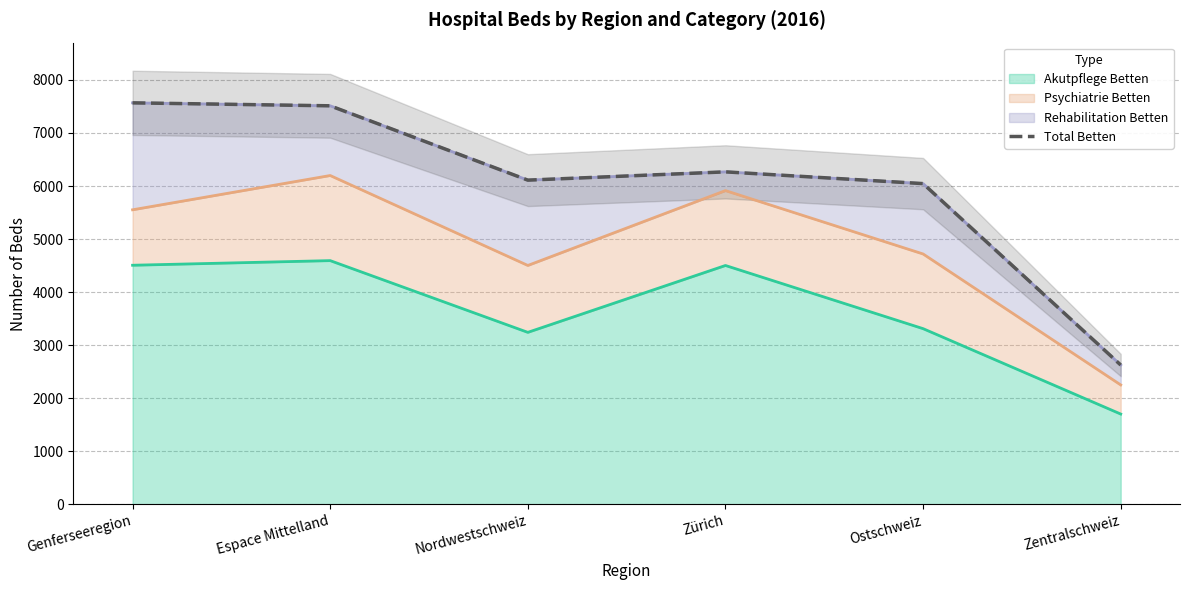

Where does the data first go above 6267?

Genferseeregion